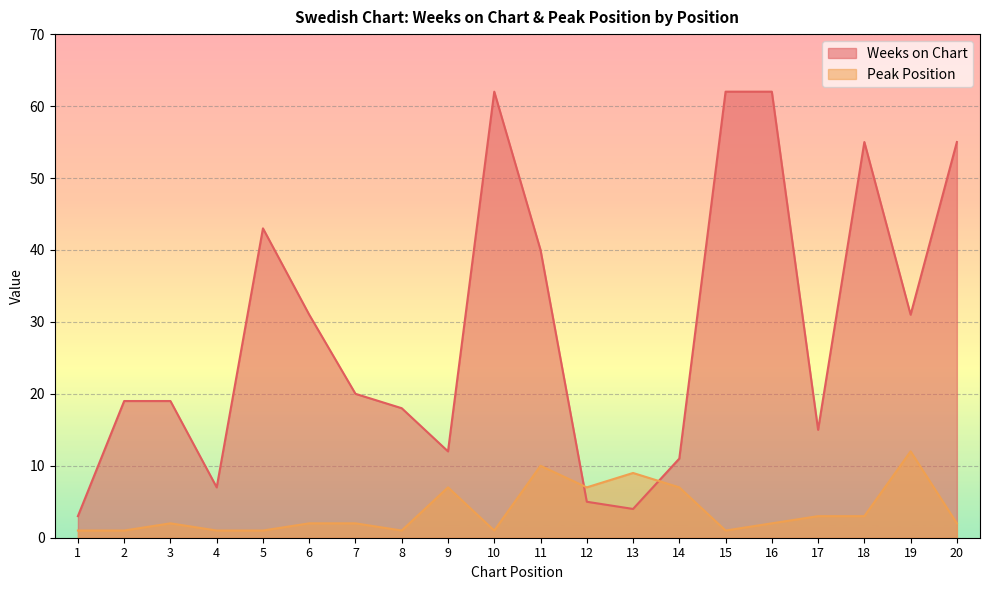

Where is the first local minimum for Weeks on Chart?

4